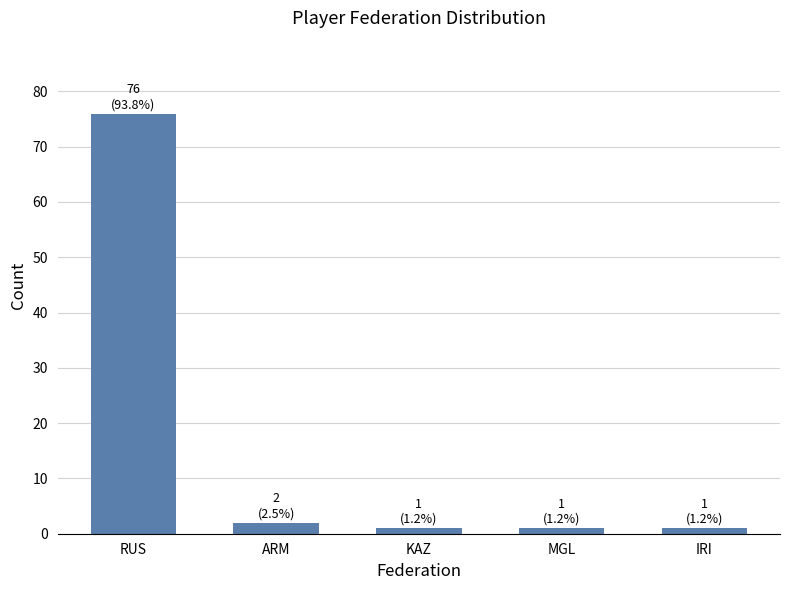

The value at ARM is 2. True or false?

True